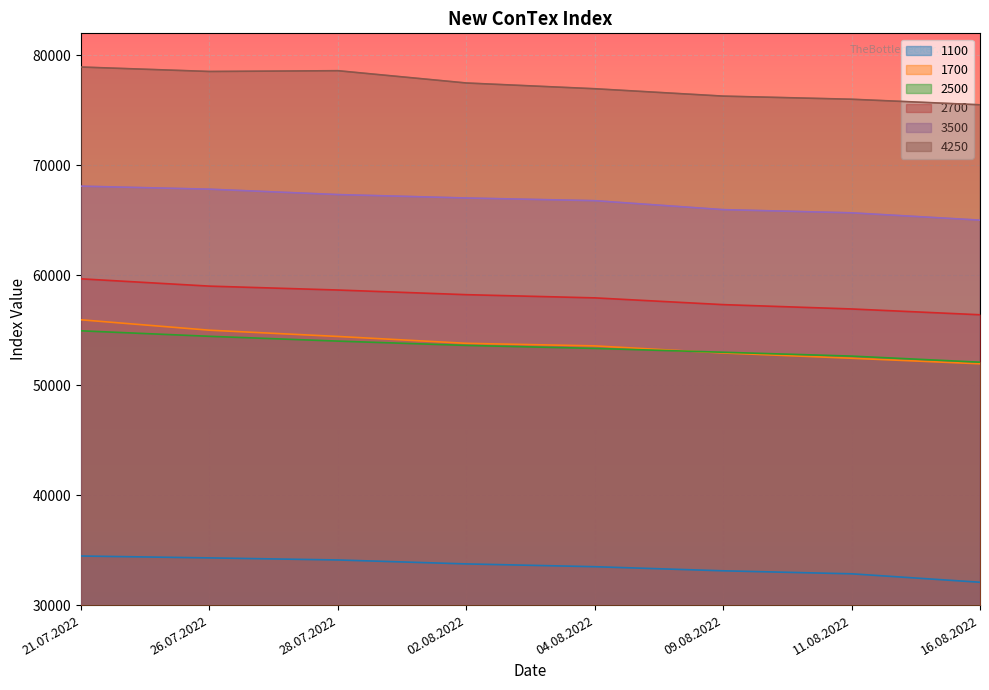

List the series in order of their peak value, highest first.

4250, 3500, 2700, 1700, 2500, 1100